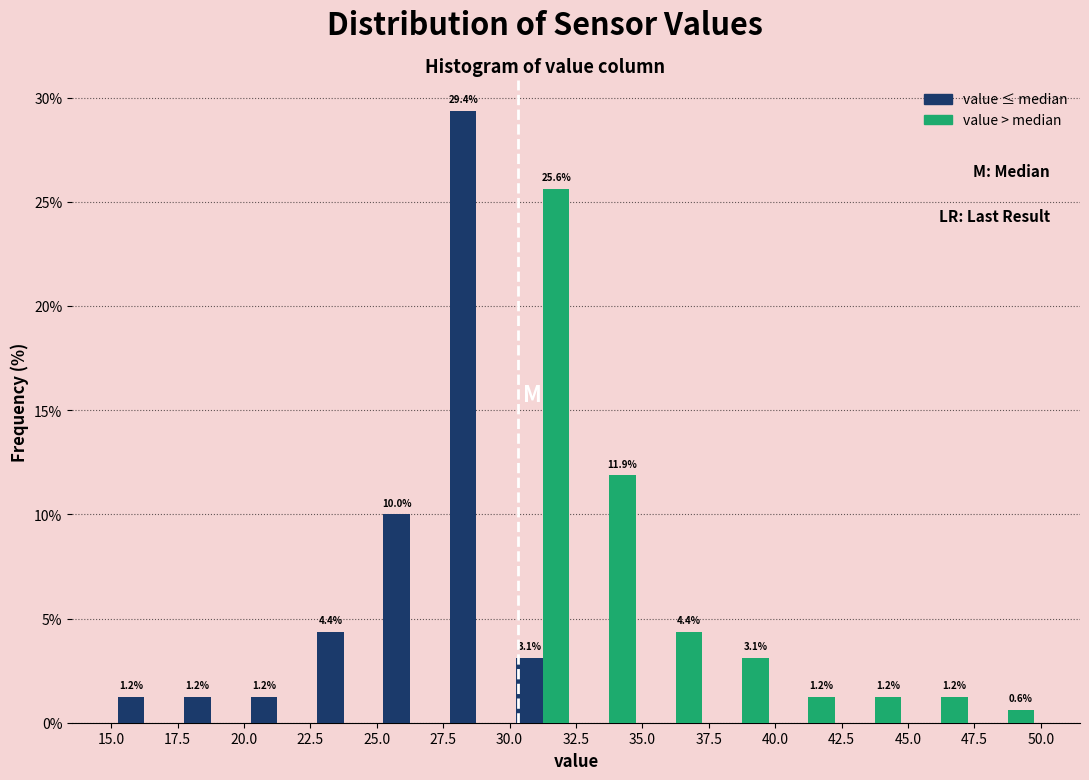

In the value ≤ median series, which range on the x-axis has the tallest bar?

27.5 to 30.0